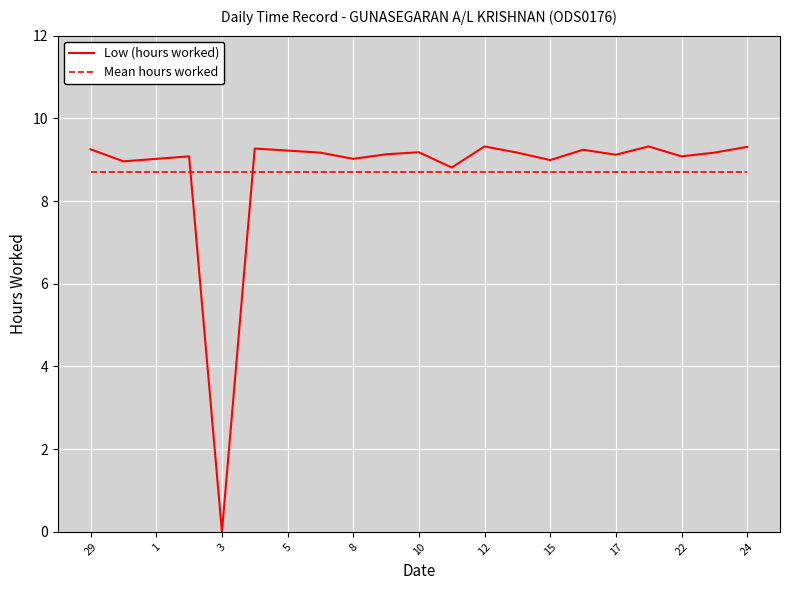

Which series has the largest range (max minus min)?

Low (hours worked)